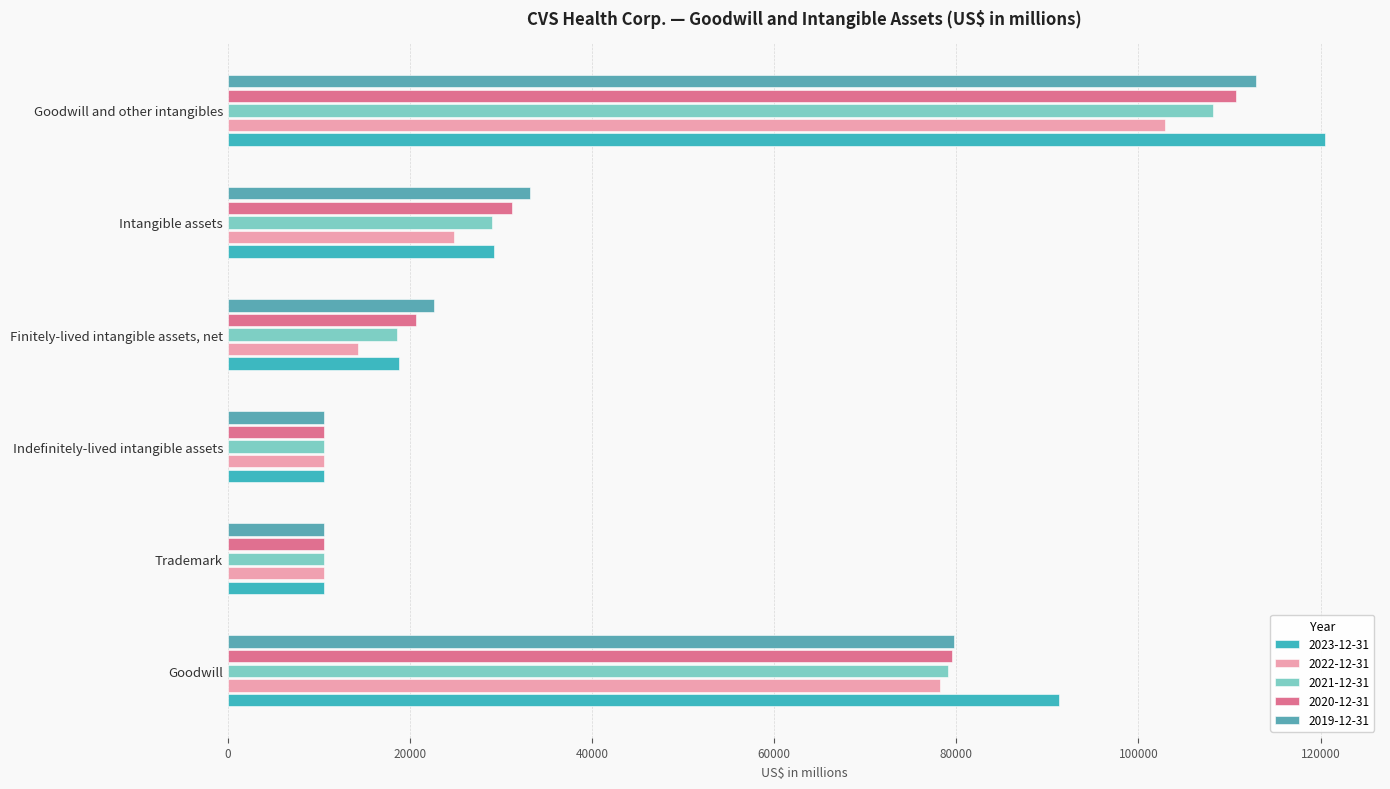

List the series in order of their peak value, lowest first.

2022-12-31, 2021-12-31, 2020-12-31, 2019-12-31, 2023-12-31